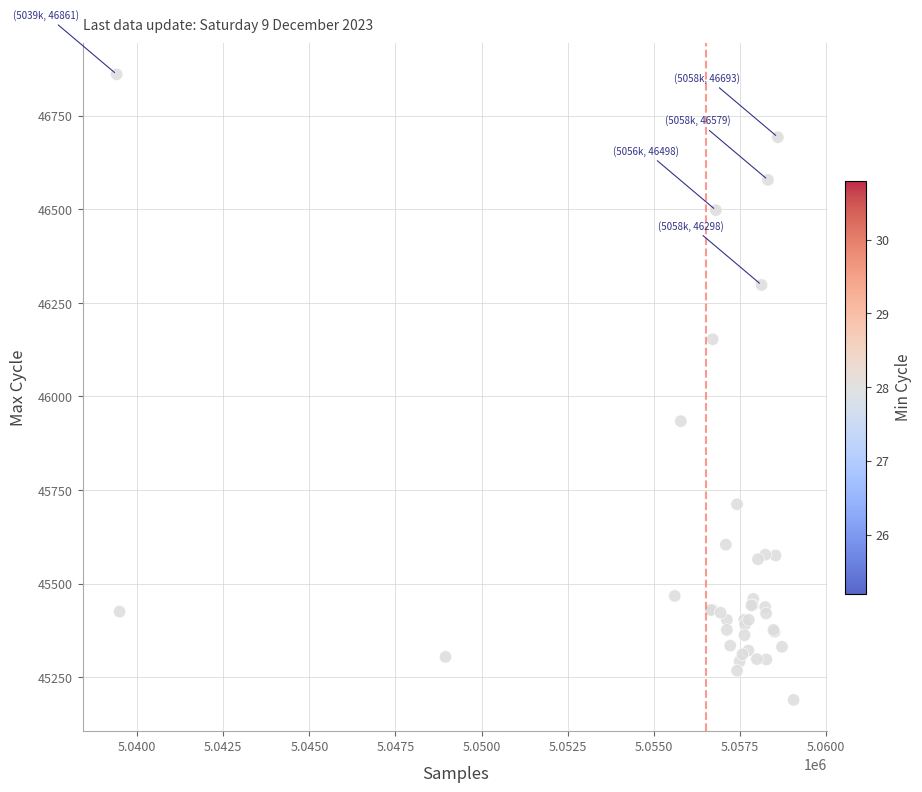

What Y value in the scatter plot is closest to 46025?

45934